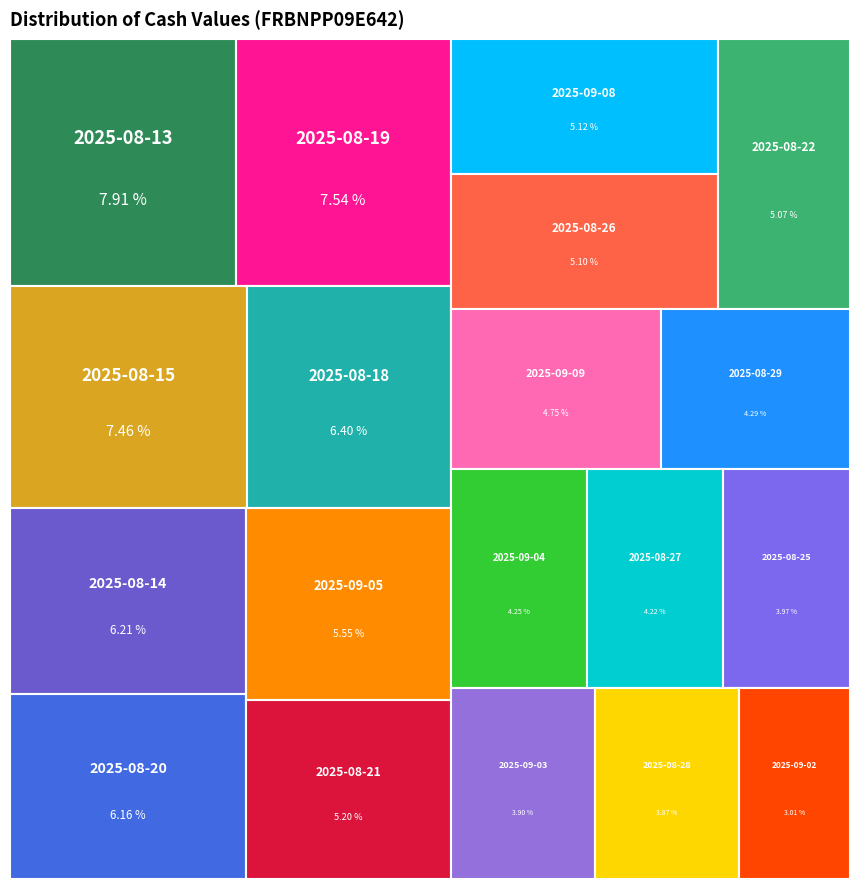

To the nearest percent, what is the average slice percentage?

5%